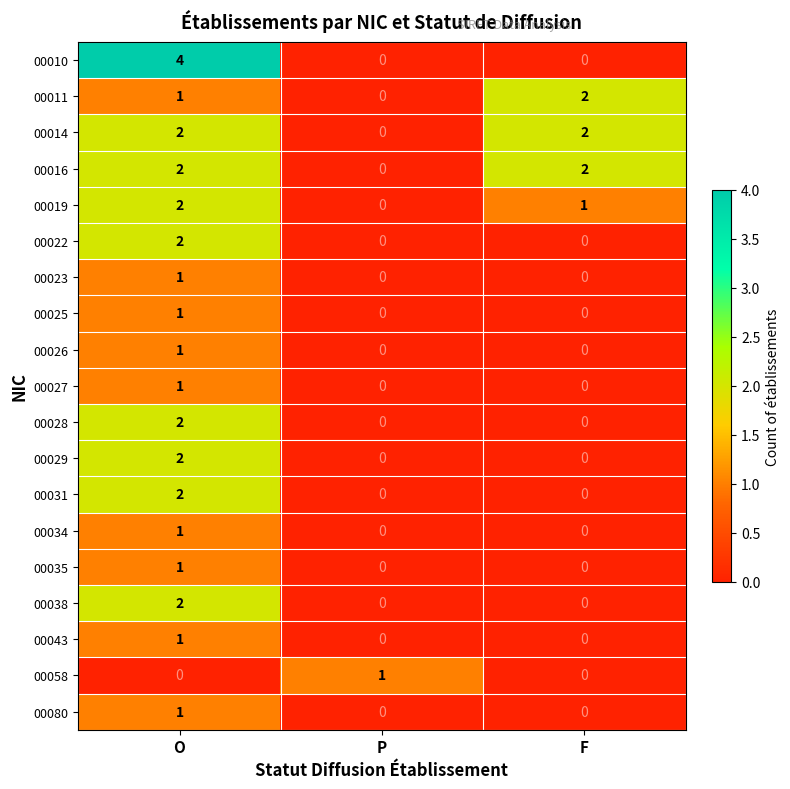

True or false: 00025 has a value of 0 at F.

True